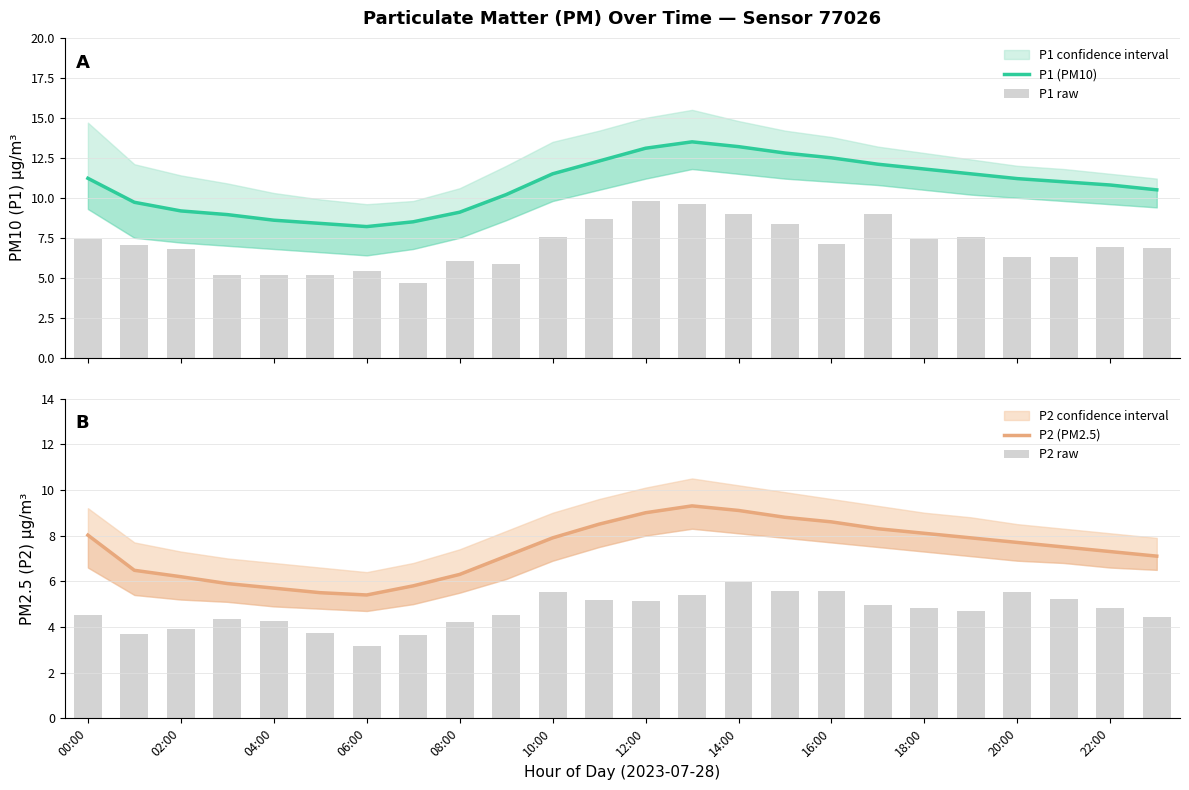

Is it true that P1 (PM10) equals 12.1 at 17?

True